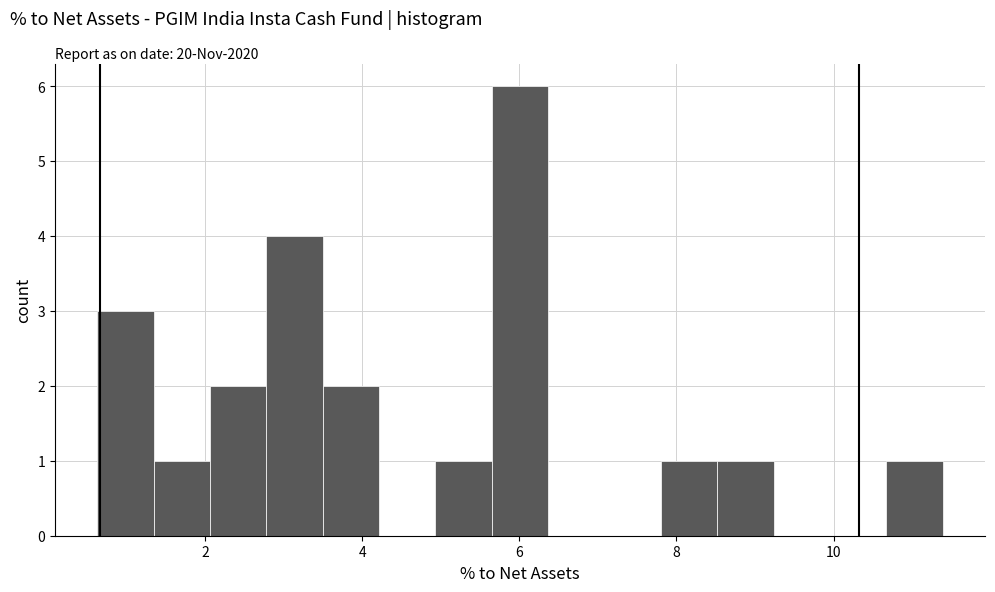

Around what value on the x-axis is the tallest bar? Give the approximate position of its centre, as read against the axis.

6.0